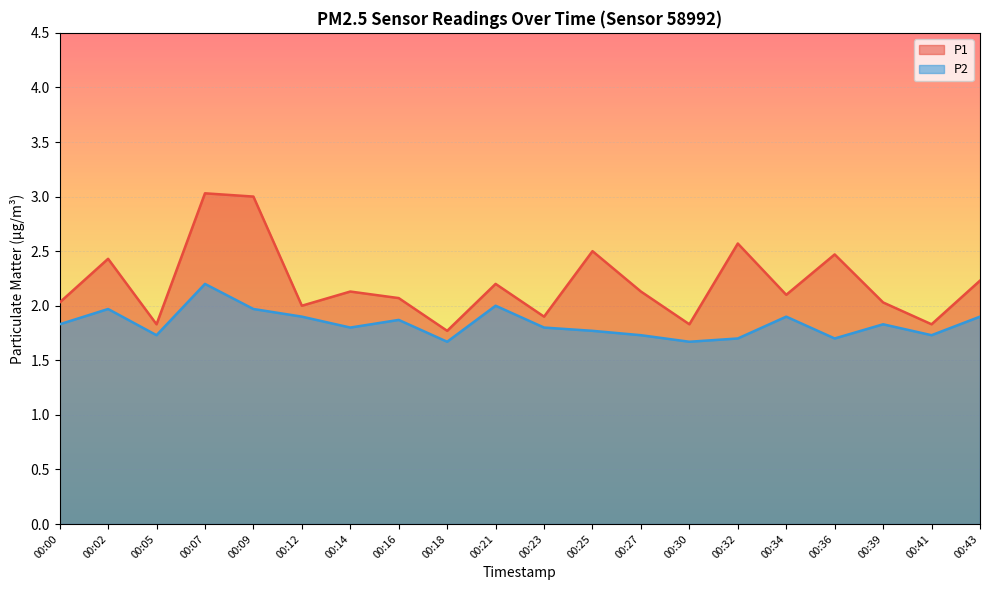

What is the average value of the P2 series?

1.8